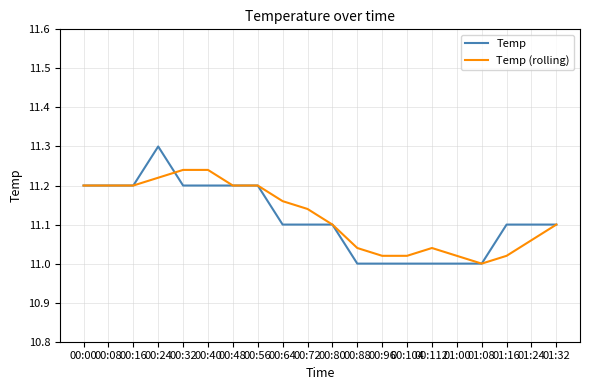

Rank the series at 00:88 from highest to lowest value.

Temp (rolling), Temp